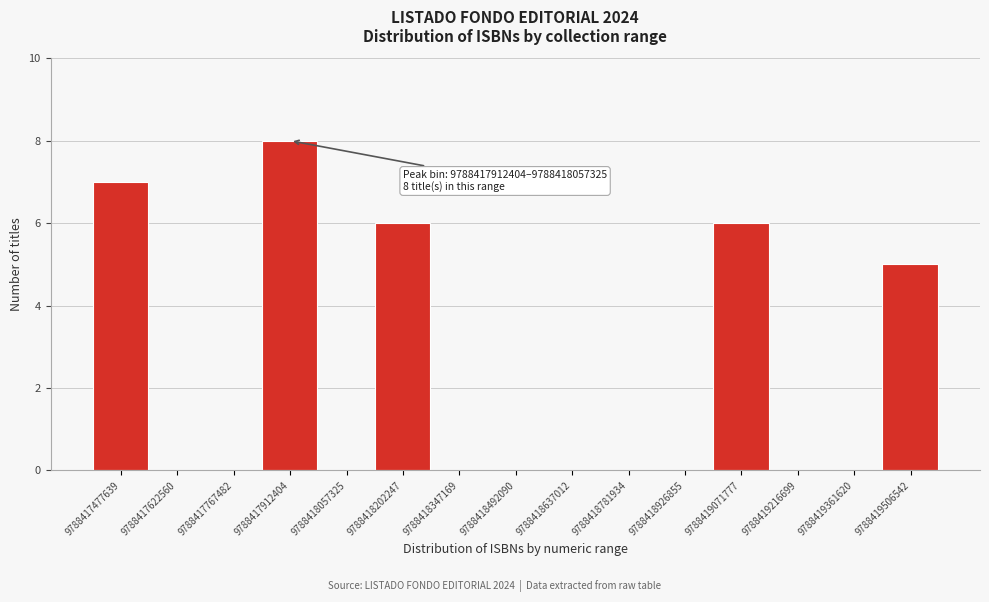

Reading left to right, extract all data points from this chart.

9788417477639=7	9788417622560=0	9788417767482=0	9788417912404=8	9788418057325=0	9788418202247=6	9788418347169=0	9788418492090=0	9788418637012=0	9788418781934=0	9788418926855=0	9788419071777=6	9788419216699=0	9788419361620=0	9788419506542=5